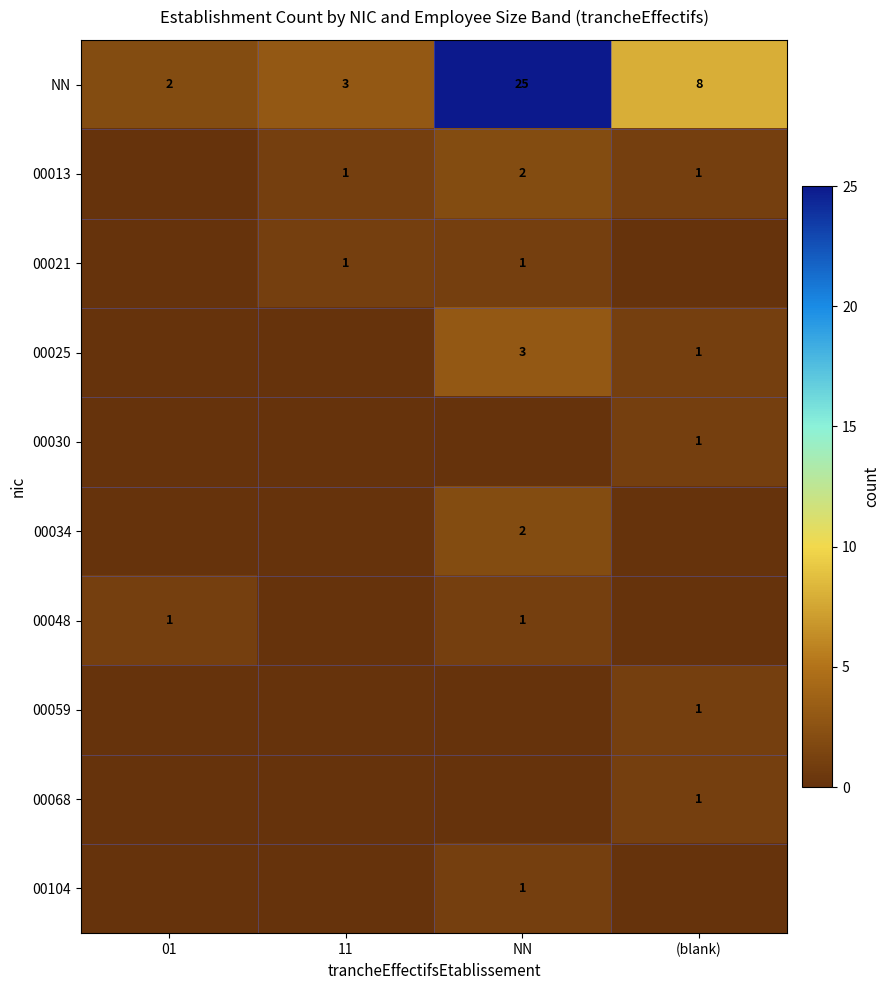

Count the number of data series in this chart.

10